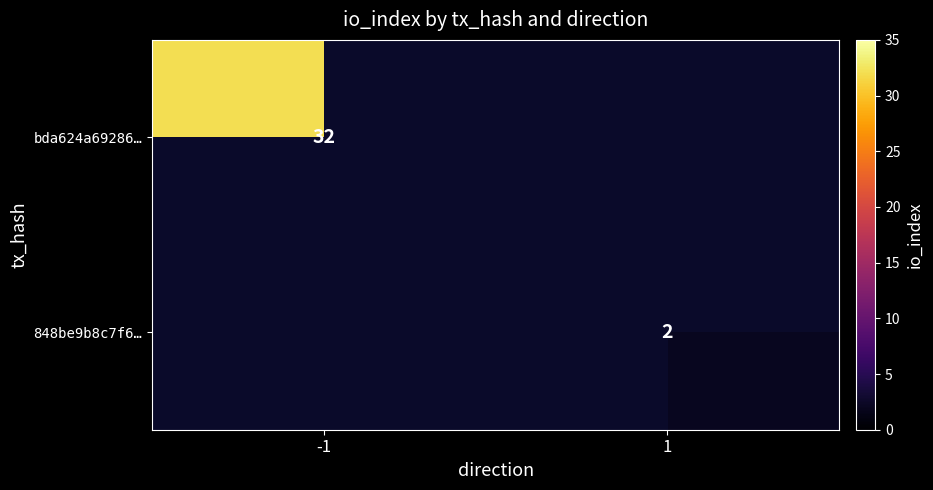

The value of bda624a69286… at -1 is 32. True or false?

True